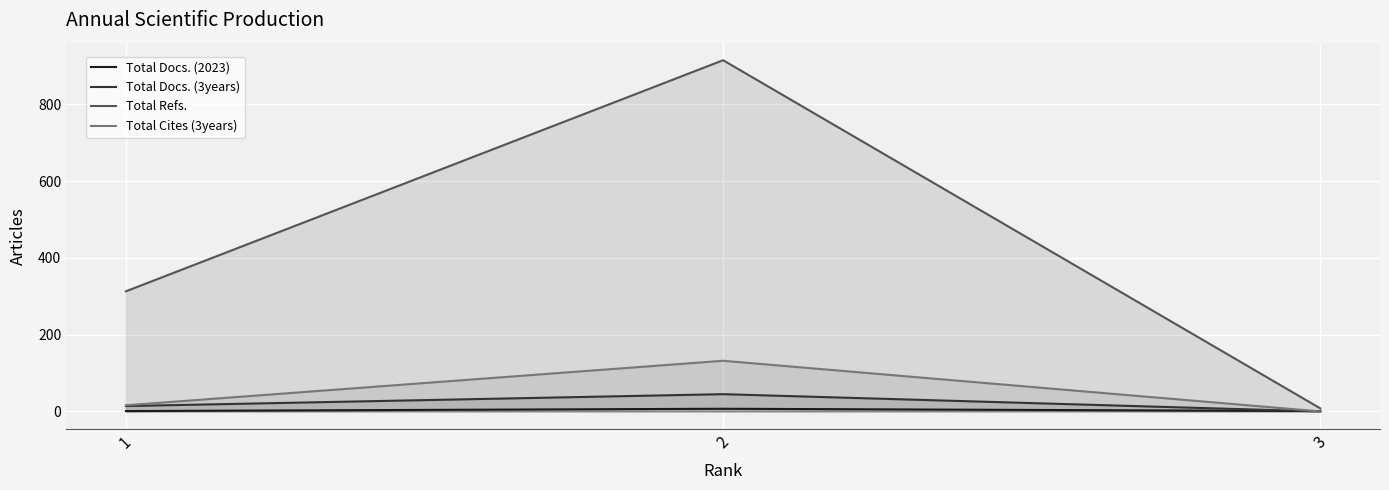

How many values in the Total Cites (3years) series exceed 16?

1